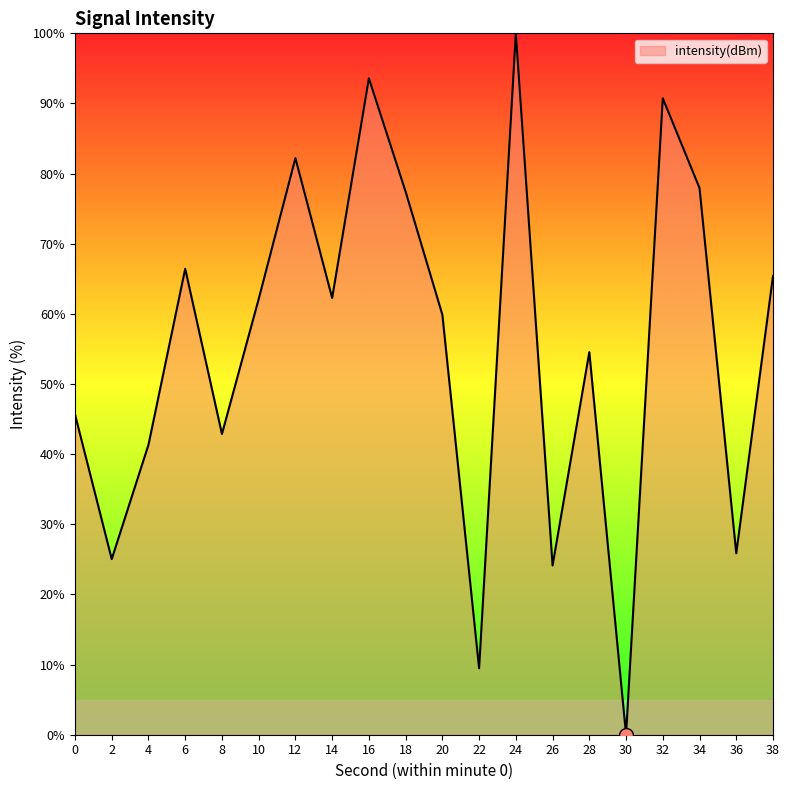

Which label corresponds to the smallest value in the chart?

30